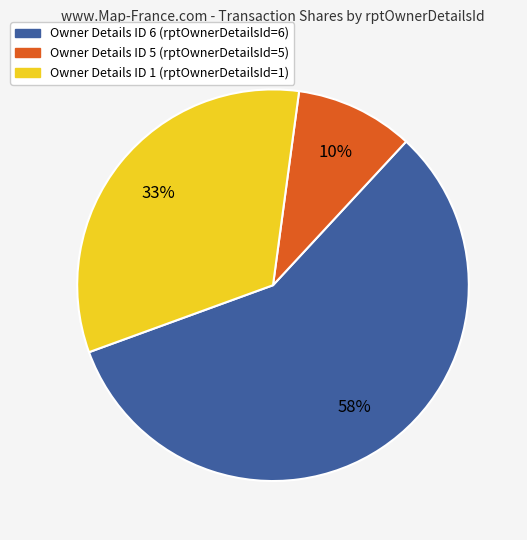

Is there a majority slice in this chart?

Yes